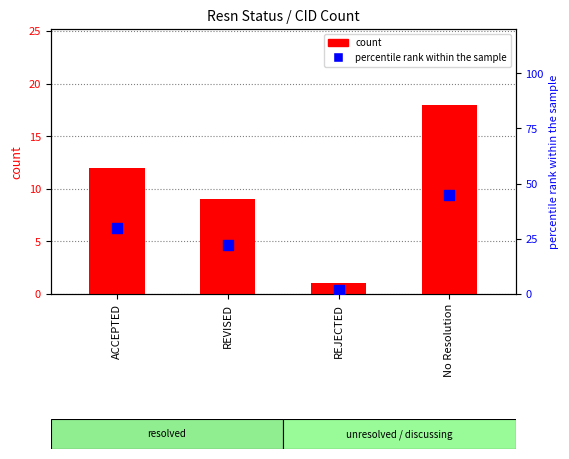

Which series has the largest total across all categories?

percentile rank within the sample